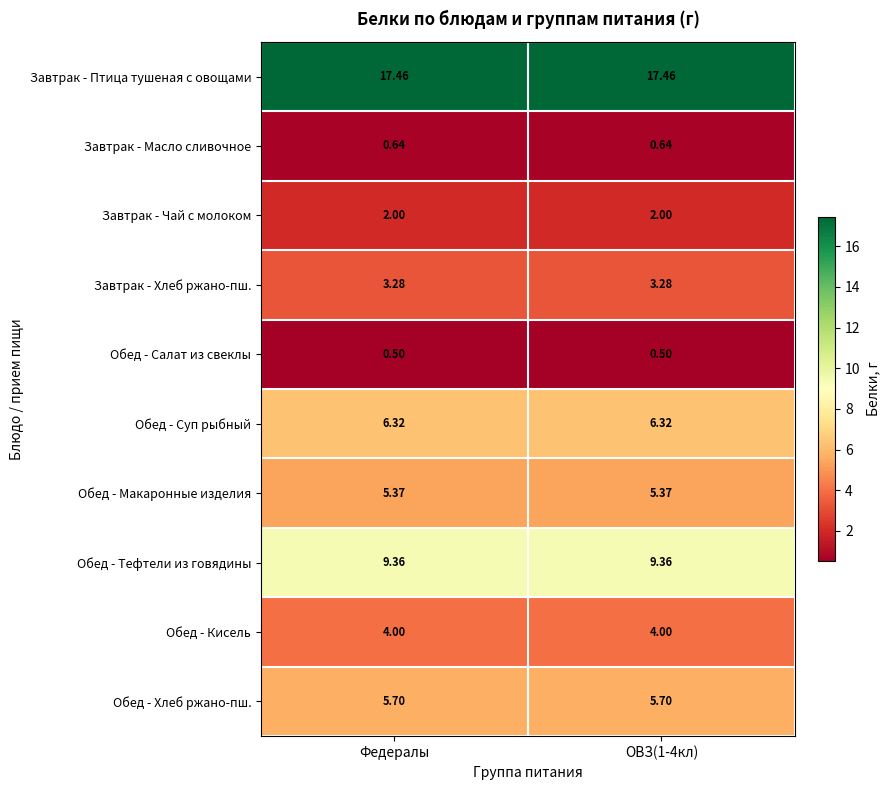

Is the value of Обед - Суп рыбный at Федералы greater than the value of Обед - Тефтели из говядины at ОВЗ(1-4кл)?

No